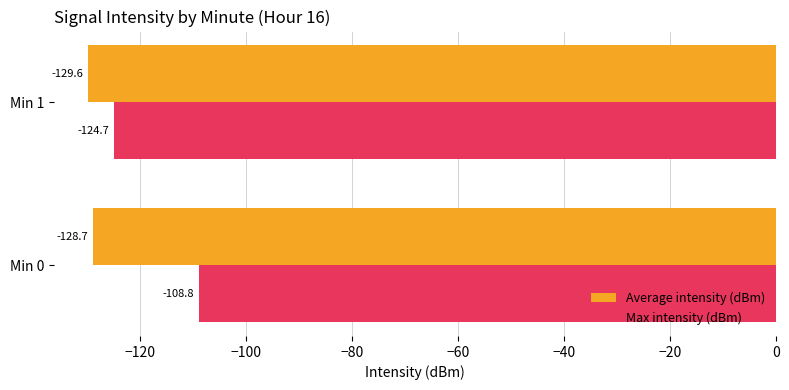

Count the Average intensity (dBm) values in the range -129 to -128.

1